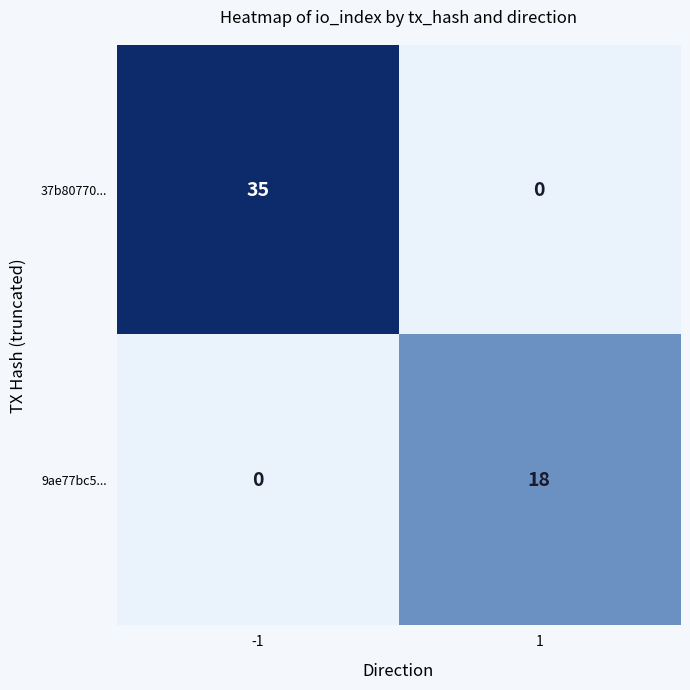

The 9ae77bc5... series shows 0 at -1. True or false?

True